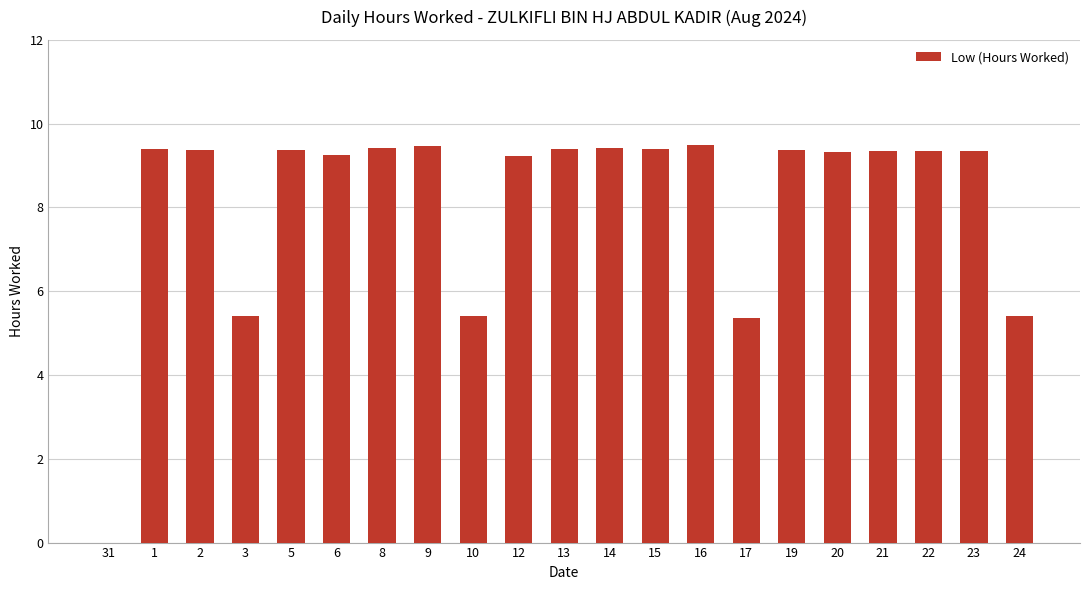

Are the bars horizontal?

No